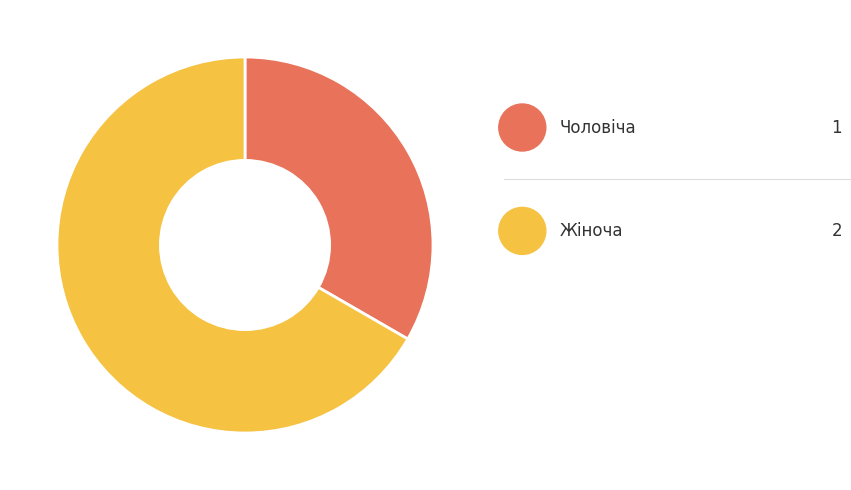

Count the number of slices in the pie.

2